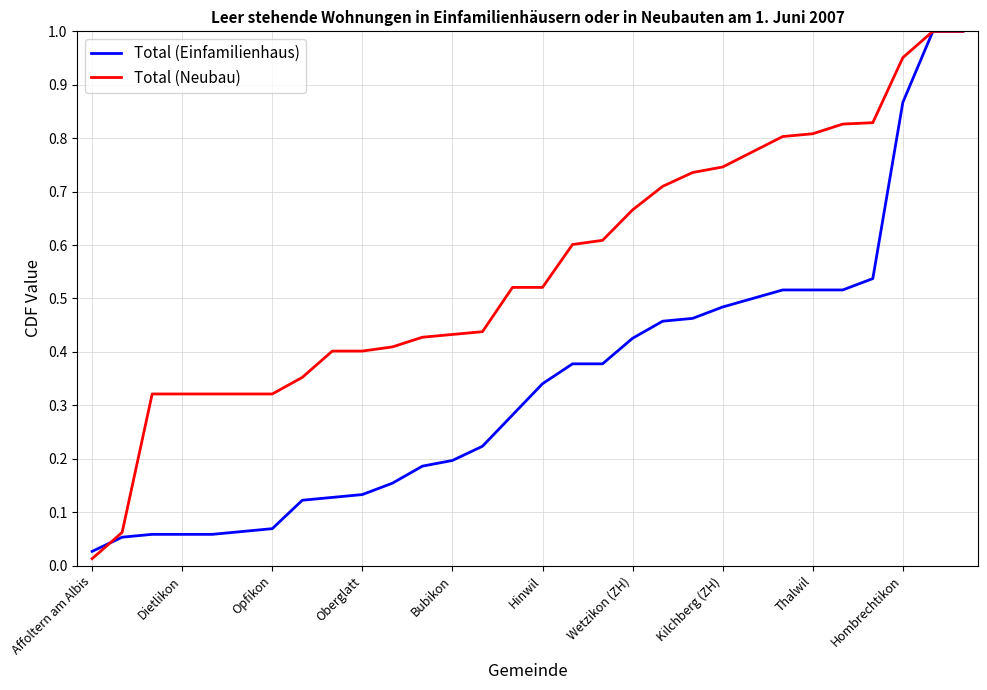

Does the chart have visible grid lines?

Yes